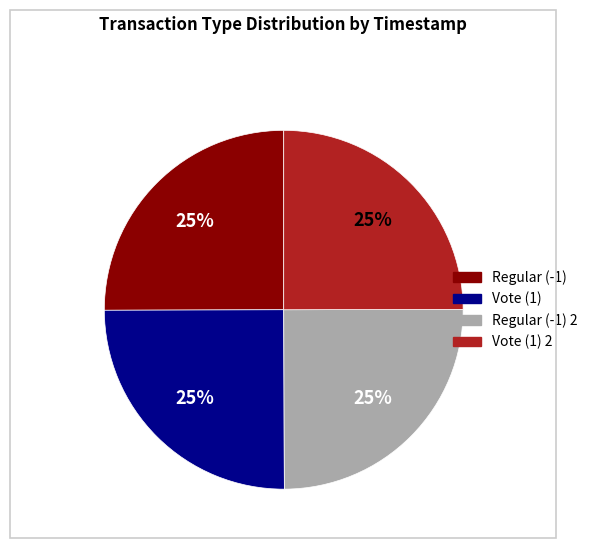

Is there any slice that represents more than half of the pie?

No